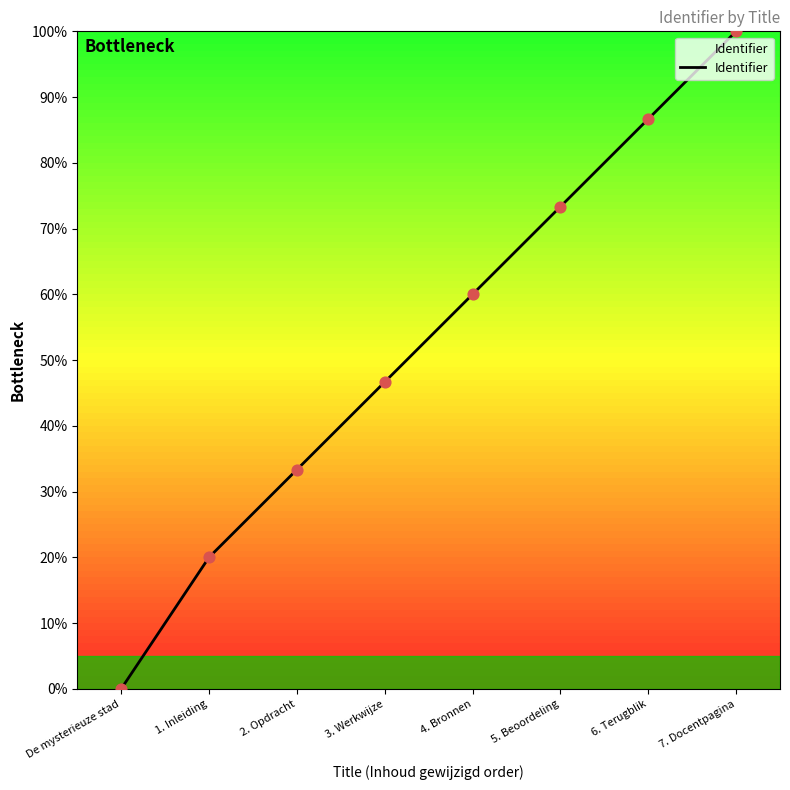

Between 5. Beoordeling and 7. Docentpagina, which is larger?

7. Docentpagina